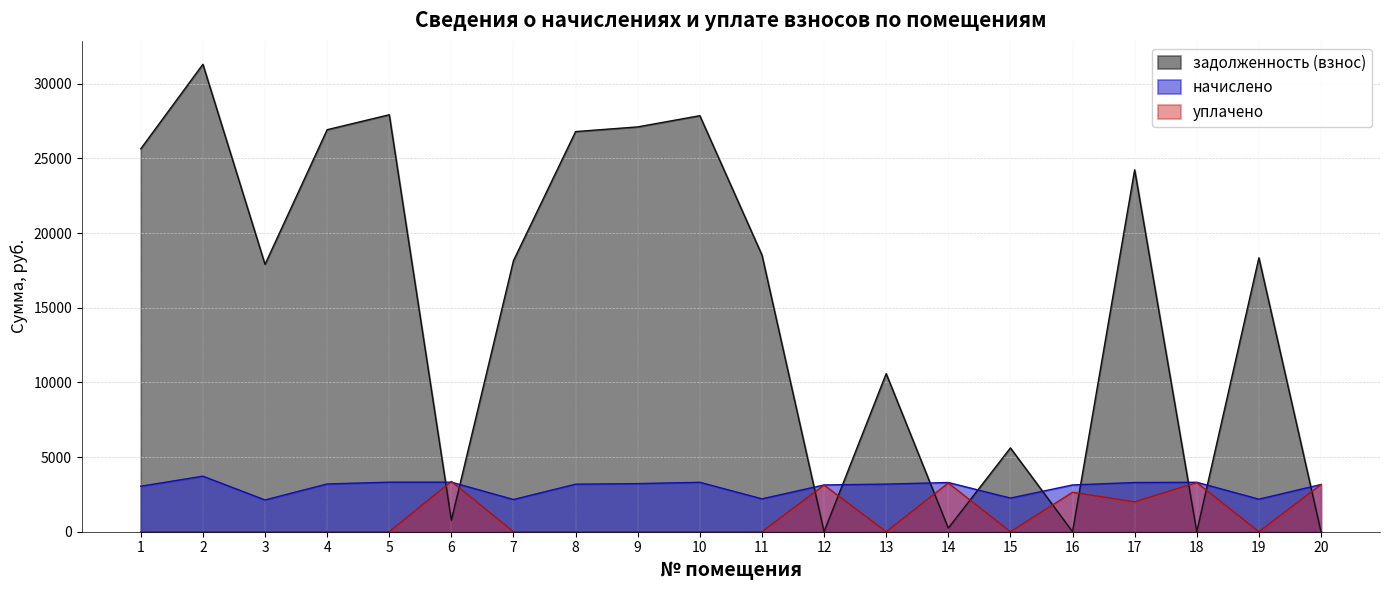

Rank the series at 12 from highest to lowest value.

начислено, уплачено, задолженность (взнос)